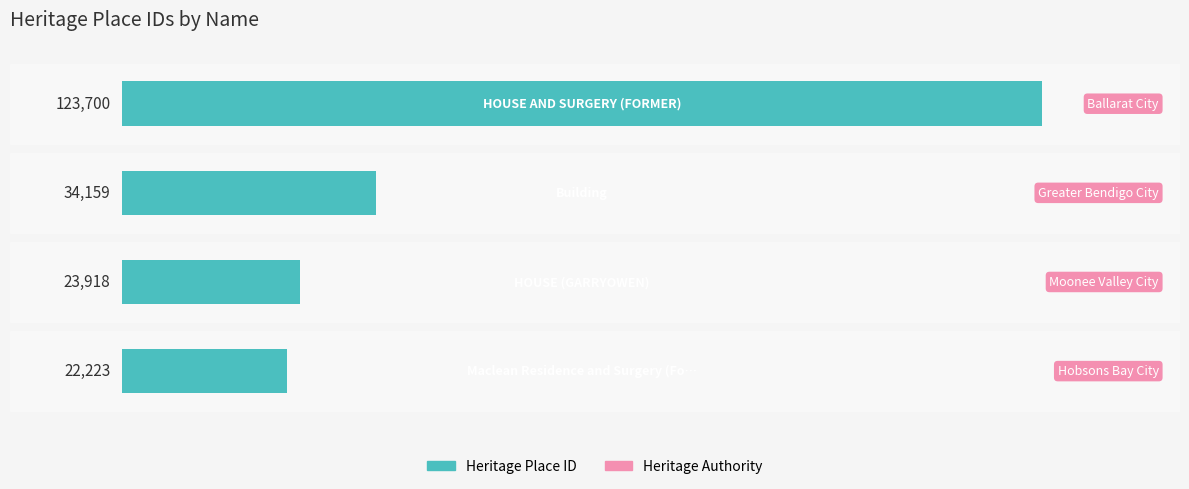

What is the average value?

51000